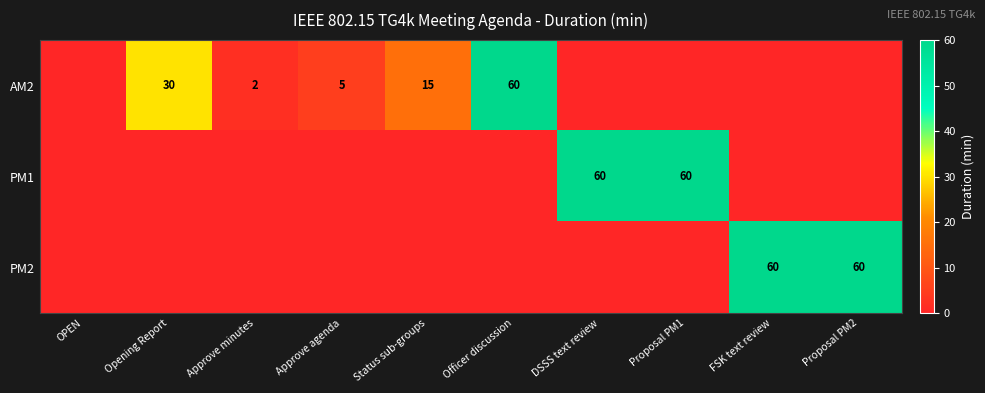

True or false: PM2 has a value of 38 at FSK text review.

False